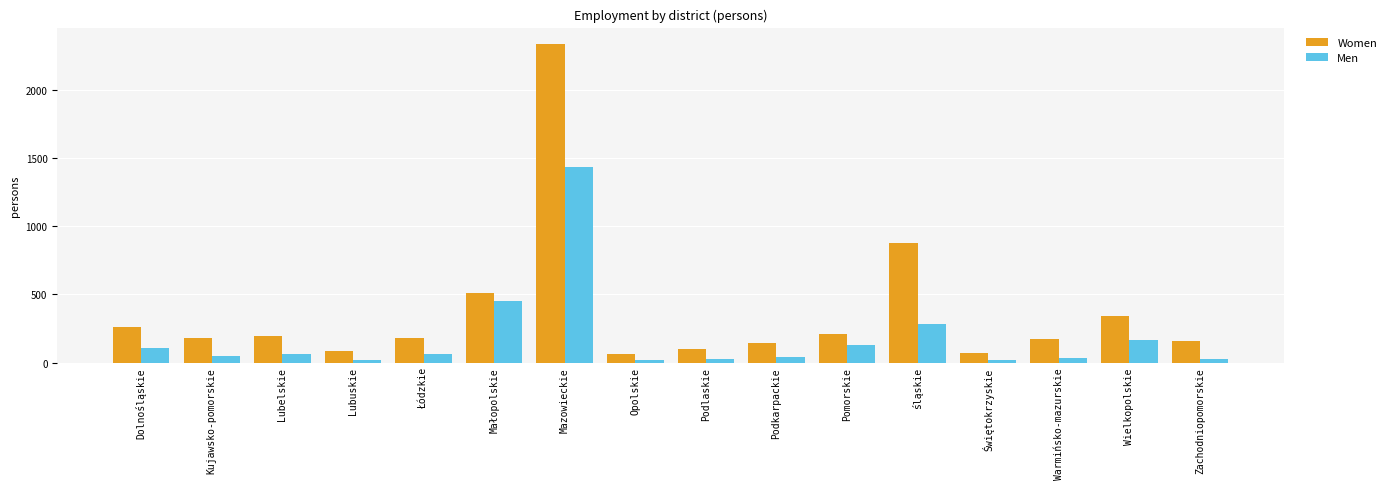

At which category is the sum across all series the highest?

Mazowieckie